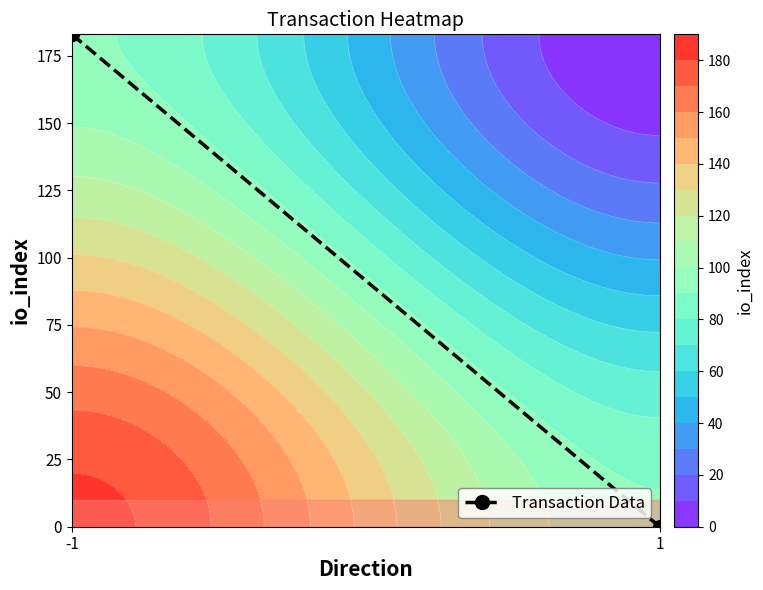

True or false: the data shows 183 at -1.

True